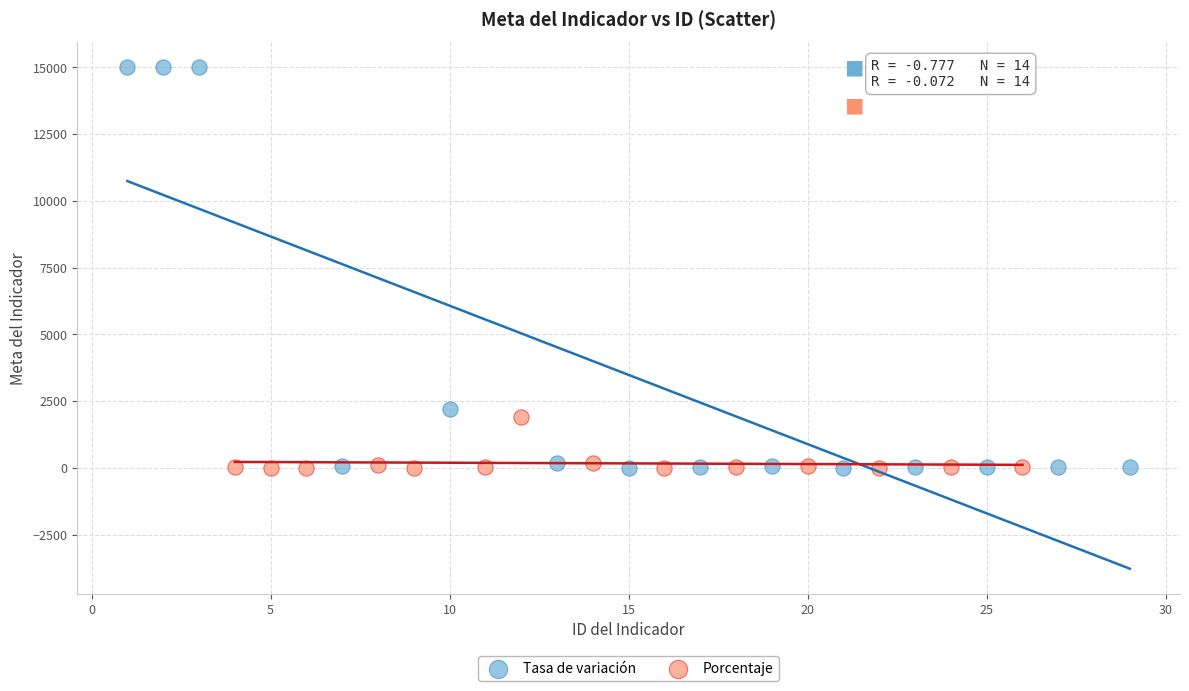

Which series contains the highest Y value?

Tasa de variación